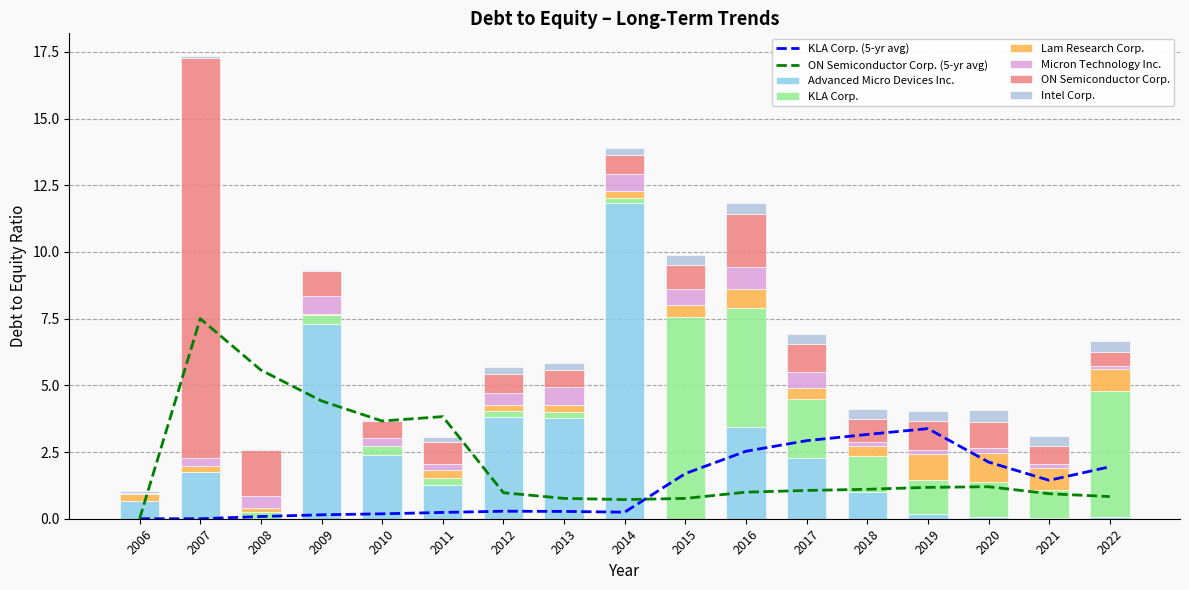

Reading left to right, what are all the values shown in this chart?

Advanced Micro Devices Inc.: 0.7	1.8	0.0	7.3	2.4	1.3	3.8	3.8	11.8	0.0	3.5	2.3	1.0	0.2	0.1	0.0	0.1
KLA Corp.: 0.0	0.0	0.2	0.3	0.3	0.3	0.2	0.2	0.2	7.6	4.4	2.2	1.4	1.3	1.3	1.0	4.8
Lam Research Corp.: 0.2	0.2	0.2	0.0	0.0	0.3	0.2	0.3	0.3	0.5	0.7	0.4	0.4	1.0	1.1	0.8	0.8
Micron Technology Inc.: 0.1	0.3	0.4	0.7	0.3	0.2	0.4	0.7	0.6	0.6	0.8	0.6	0.1	0.2	0.2	0.2	0.1
ON Semiconductor Corp.: 0.0	15.0	1.7	0.9	0.6	0.8	0.7	0.6	0.7	0.9	2.0	1.1	0.9	1.1	1.0	0.7	0.5
Intel Corp.: 0.1	0.1	0.1	0.1	0.0	0.2	0.3	0.2	0.2	0.4	0.4	0.4	0.4	0.4	0.4	0.4	0.4